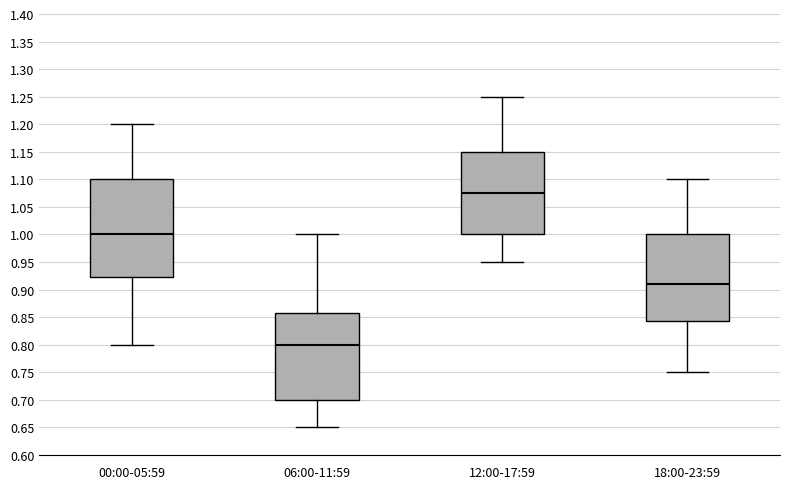

Which box's median line is the highest?

12:00-17:59